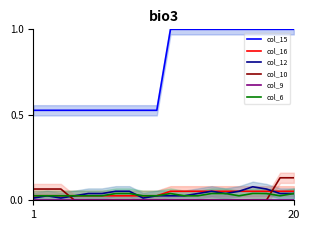

Count the number of categories in the chart.

20